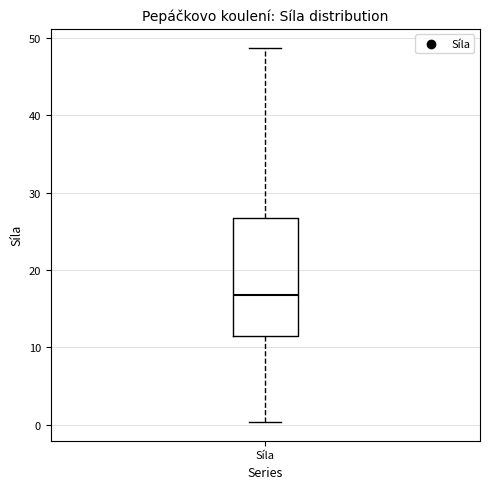

Read this box plot against the y-axis: the position of the median line, the range covered by the box, and the ends of both whiskers. The values are not printed on the chart, so give them approximately, as read against the axis.

median 17, box 12 to 27, whiskers 0 to 49